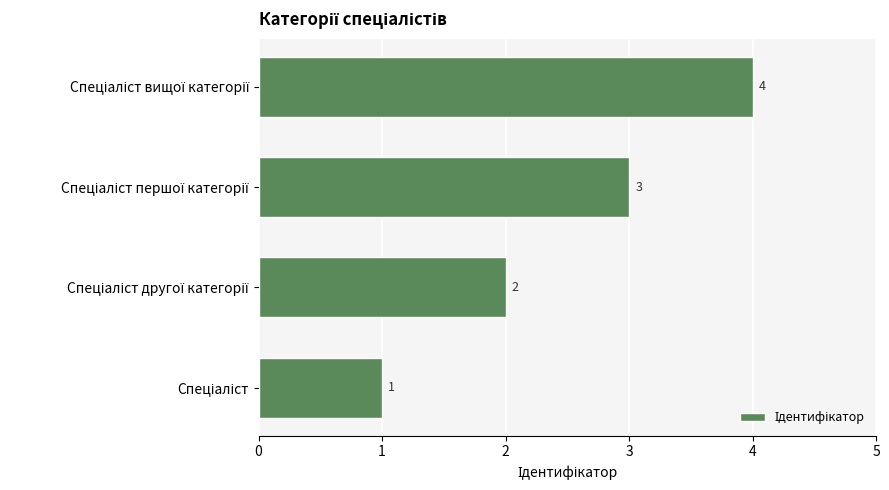

Count the values in the range 2 to 4.

3